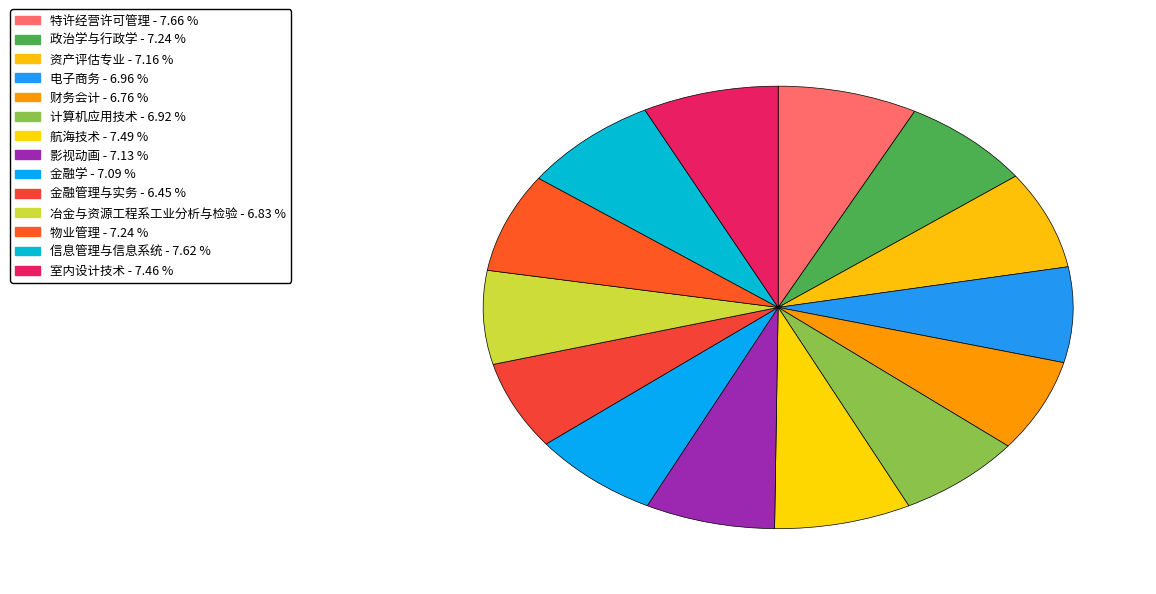

Count the number of slices in the pie.

14